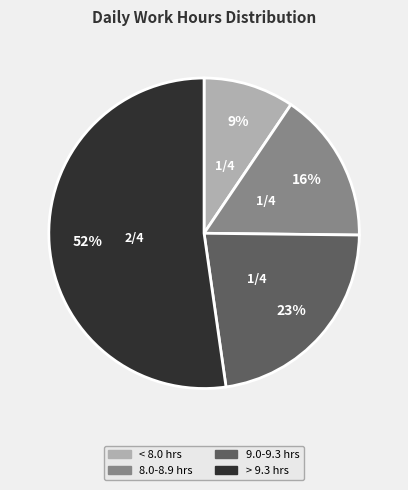

Is there a majority slice in this chart?

Yes